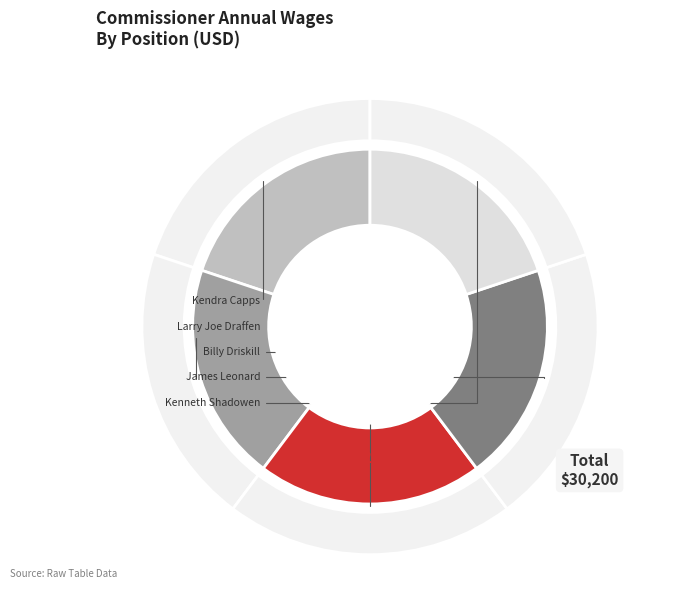

What is the largest slice in the pie chart?

Billy Driskill, Treasurer